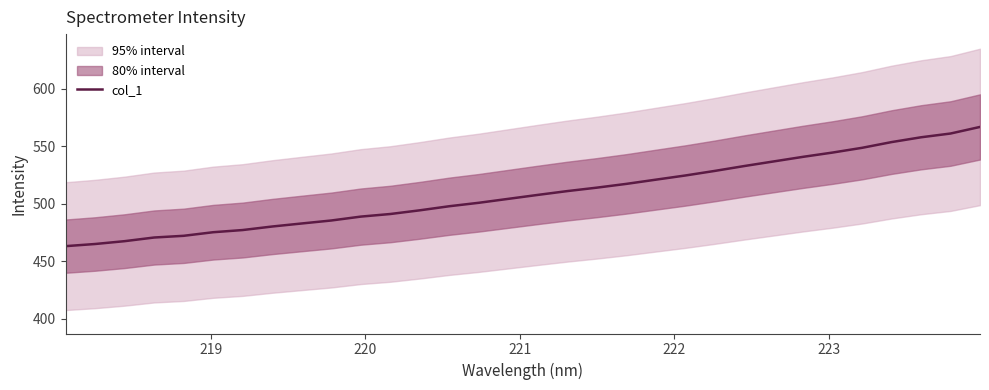

What is the difference between the maximum and minimum values?

103.7